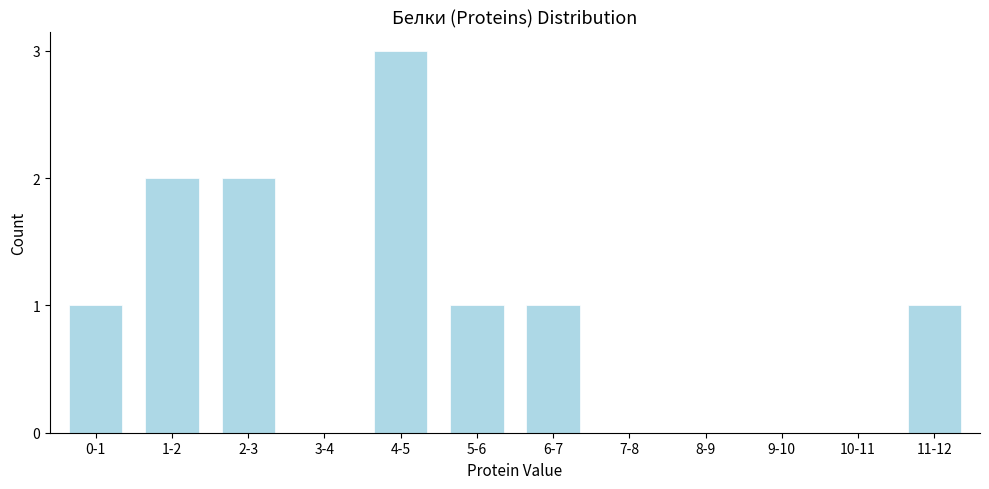

Reading left to right, extract all data points from this chart.

0-1=1	1-2=2	2-3=2	3-4=0	4-5=3	5-6=1	6-7=1	7-8=0	8-9=0	9-10=0	10-11=0	11-12=1